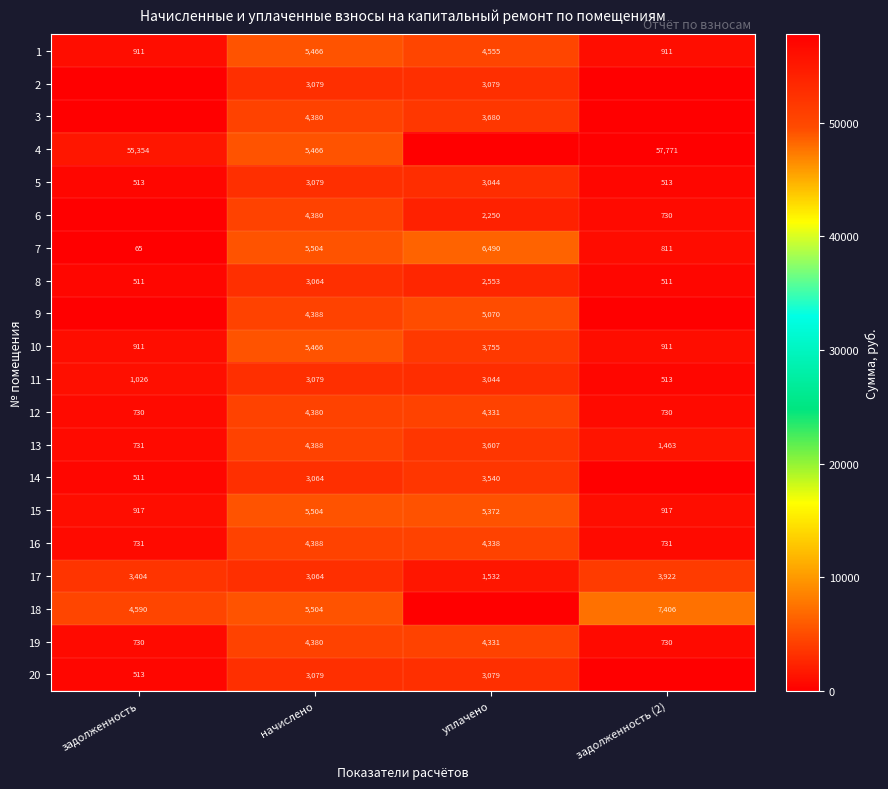

Which category has the highest value in the 5 series?

начислено